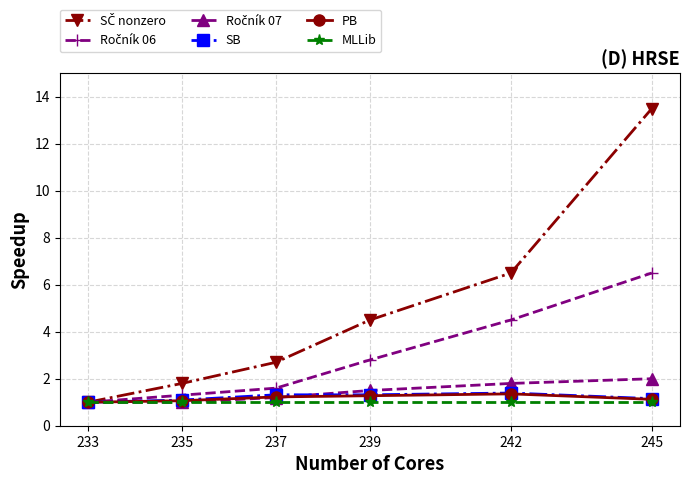

The value of SB at 239 is 1.8. True or false?

False